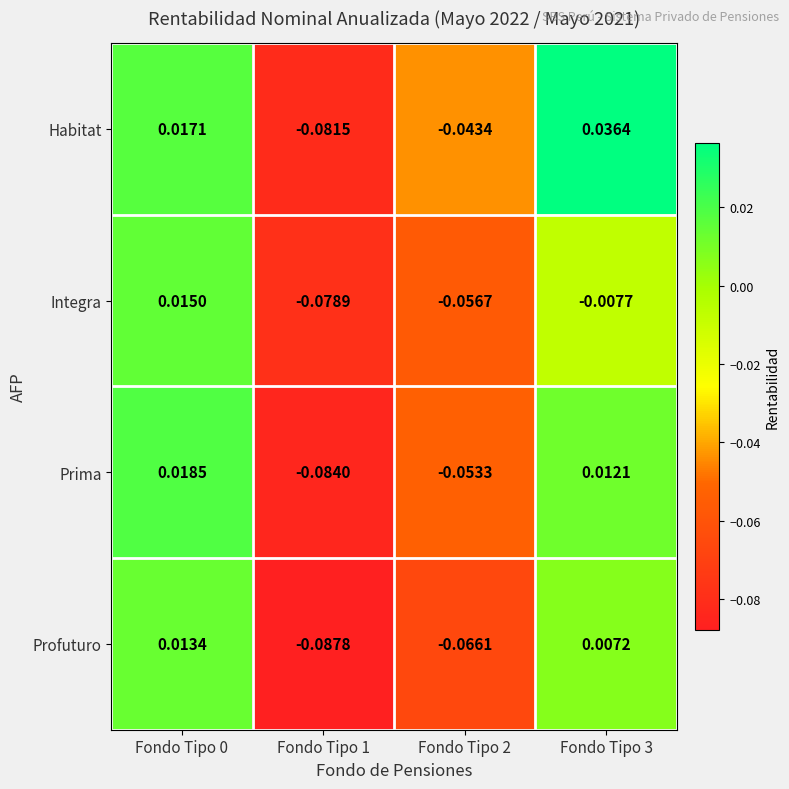

At which category does the chart reach its peak across all series?

Fondo Tipo 3